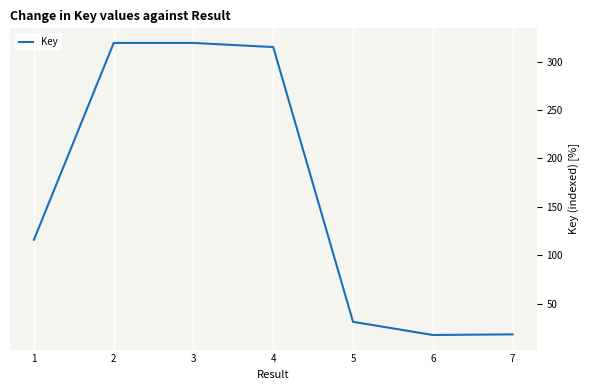

How many interior local valleys (lower than both neighbors) does the data have?

1